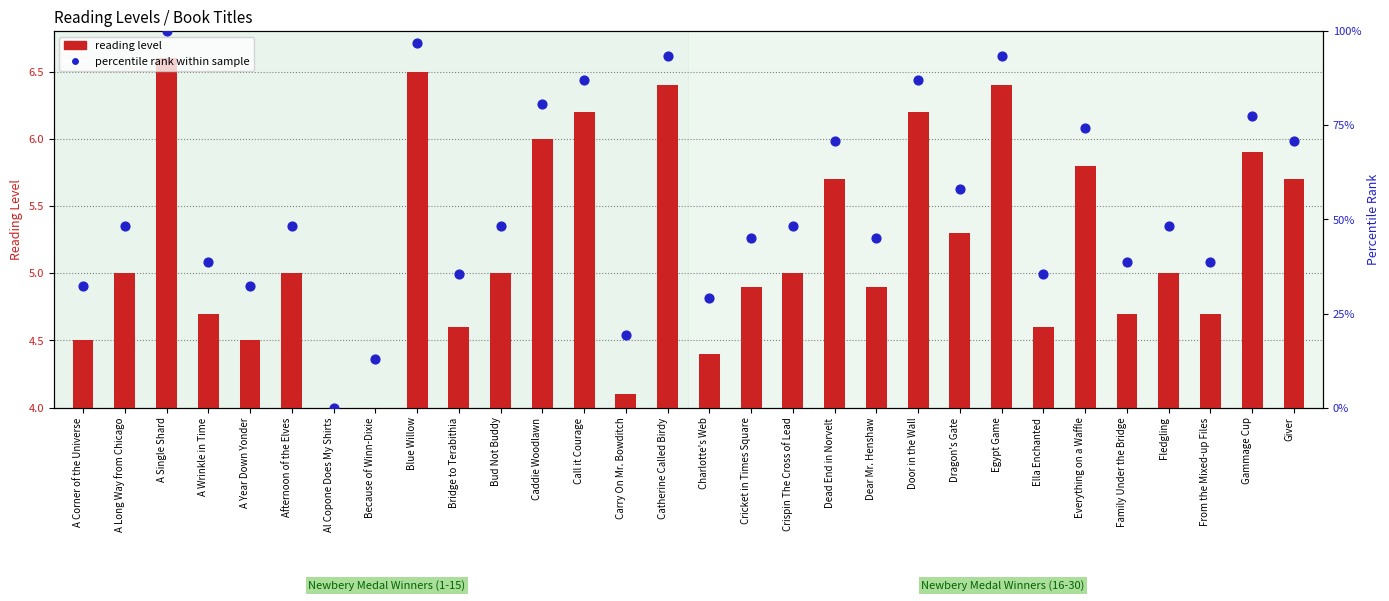

At which category is the sum across all series the highest?

A Single Shard